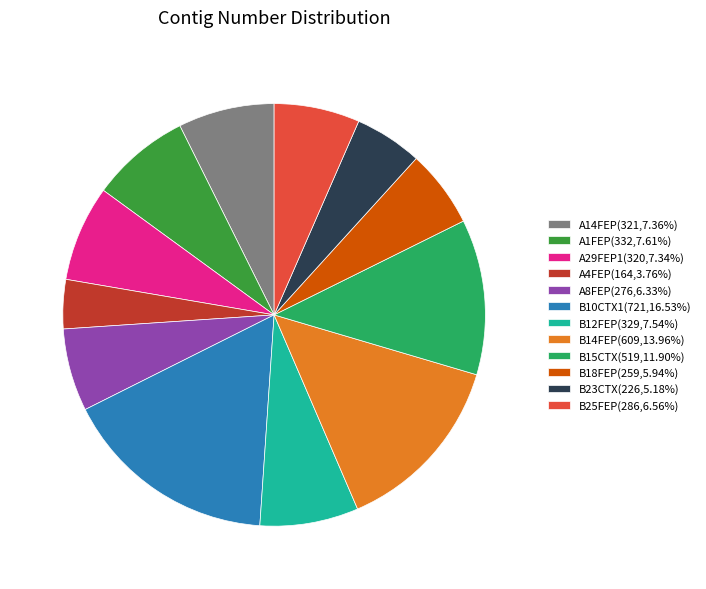

Does A4FEP represent more than half of the total?

No